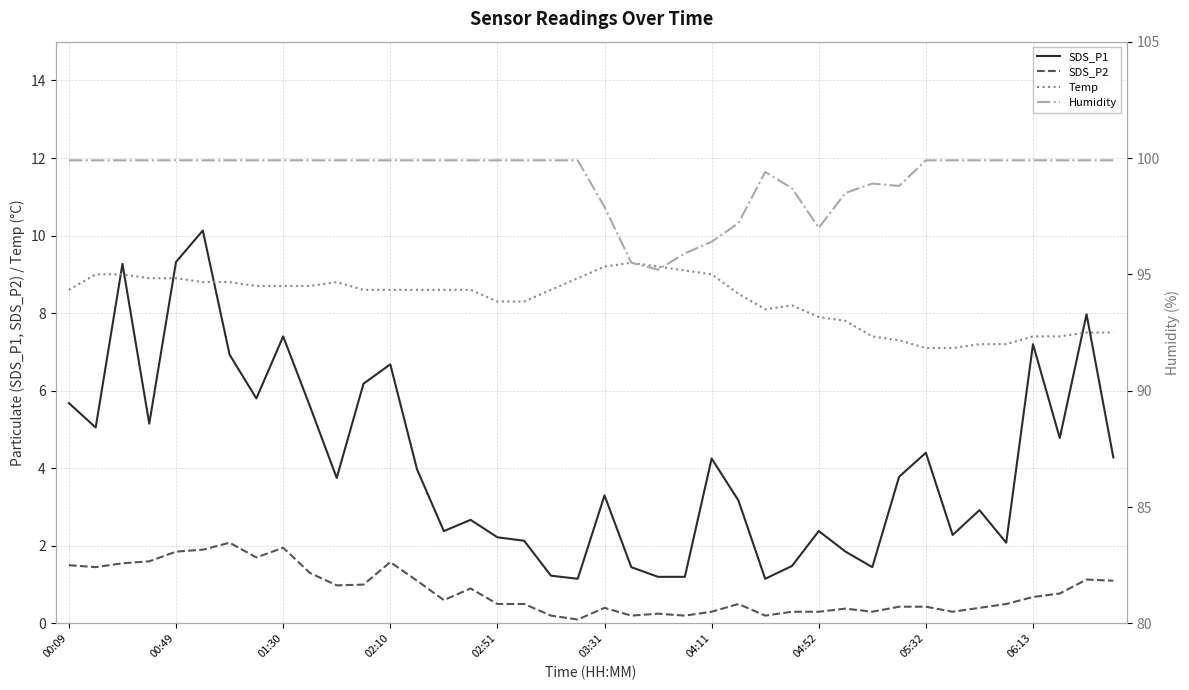

The value of Temp at 22 is 9.2. True or false?

True